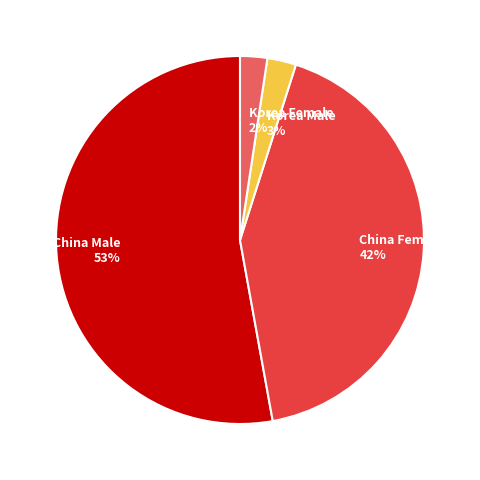

Do Korea Female and China Female together represent more than half of the pie?

No